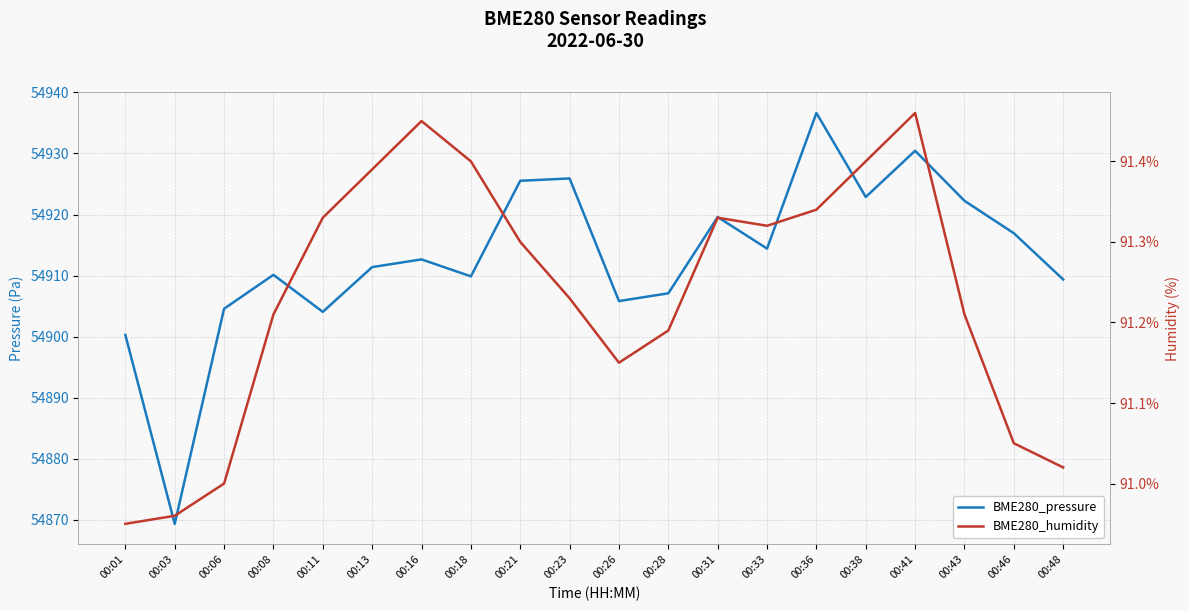

At which category is the sum across all series the highest?

00:36